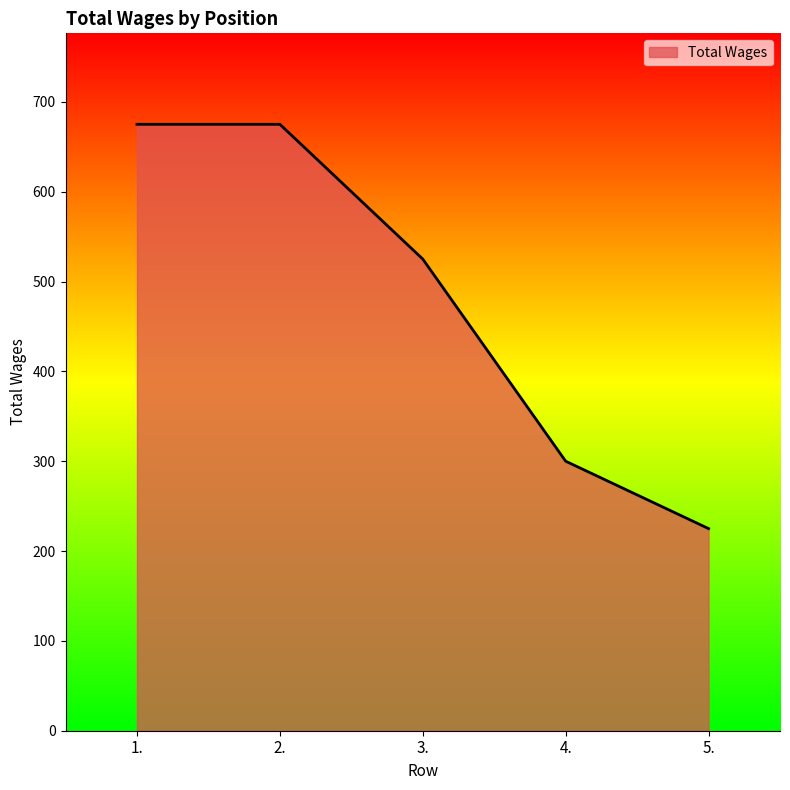

What is the difference between the values at 1. and 5.?

450